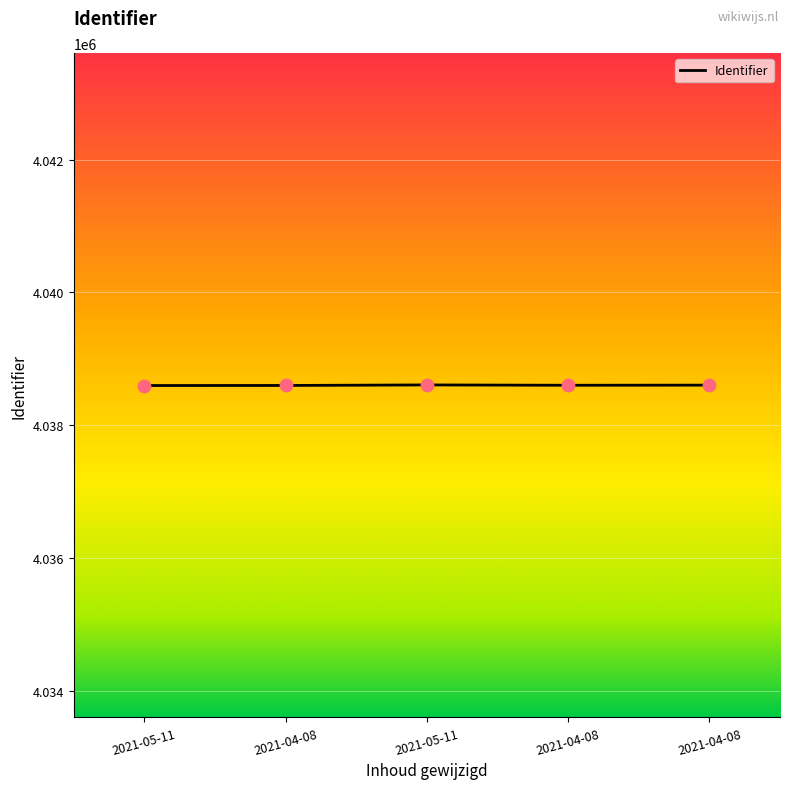

Approximately how many times larger is the value at 2021-04-08 compared to 2021-05-11?

1.0